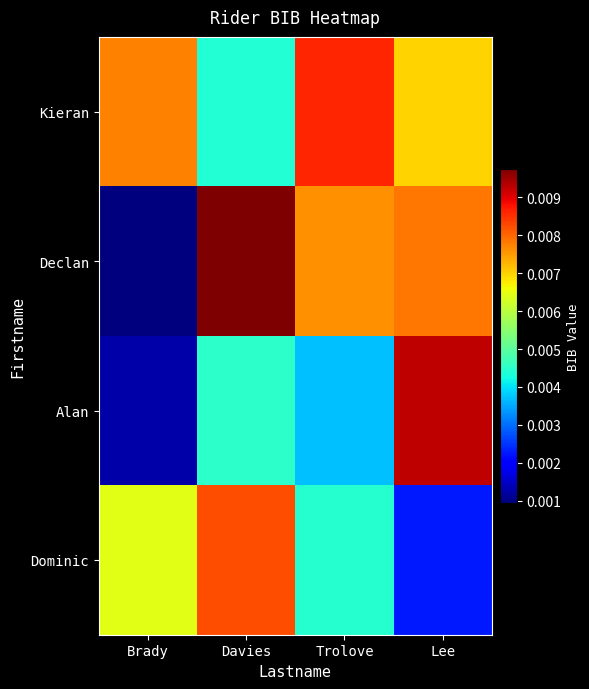

Which series has the largest range (max minus min)?

Declan